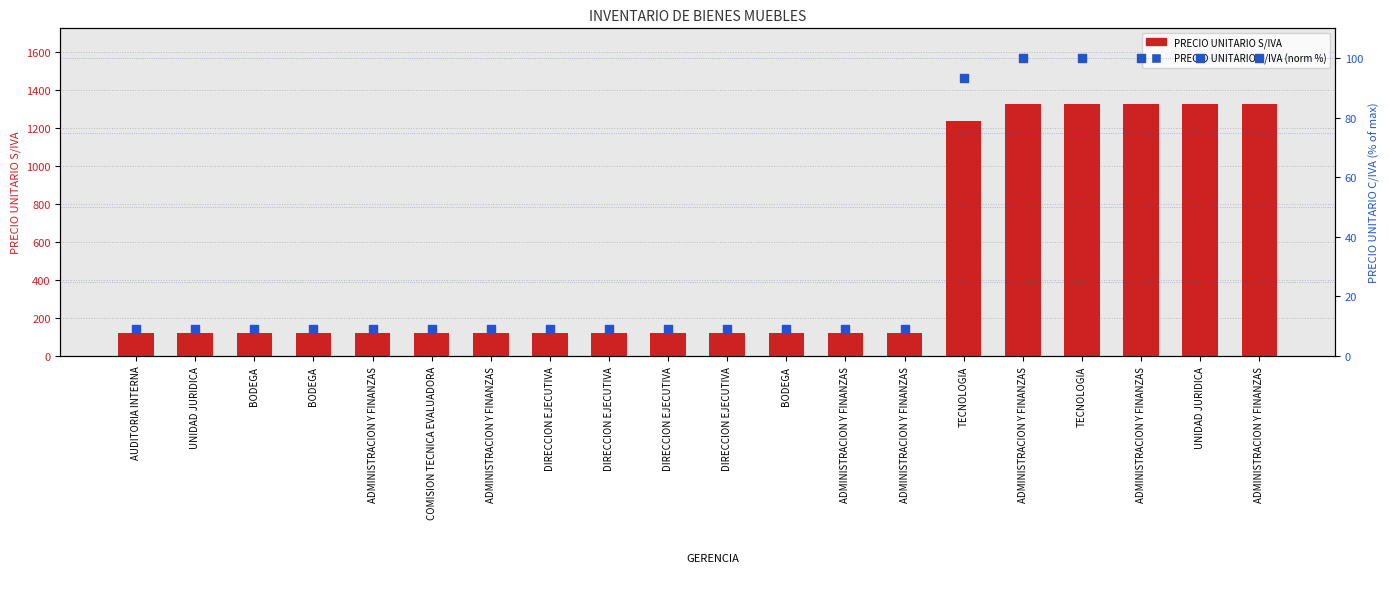

At which category is the sum across all series the highest?

ADMINISTRACION Y FINANZAS